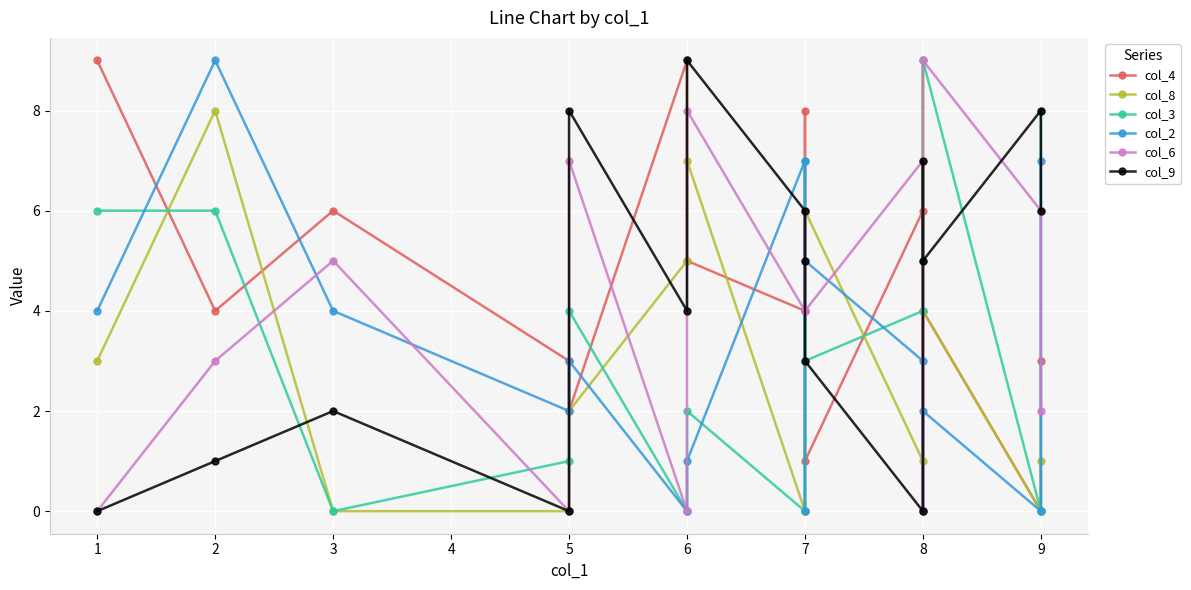

How many col_9 values are between 1 and 7?

9